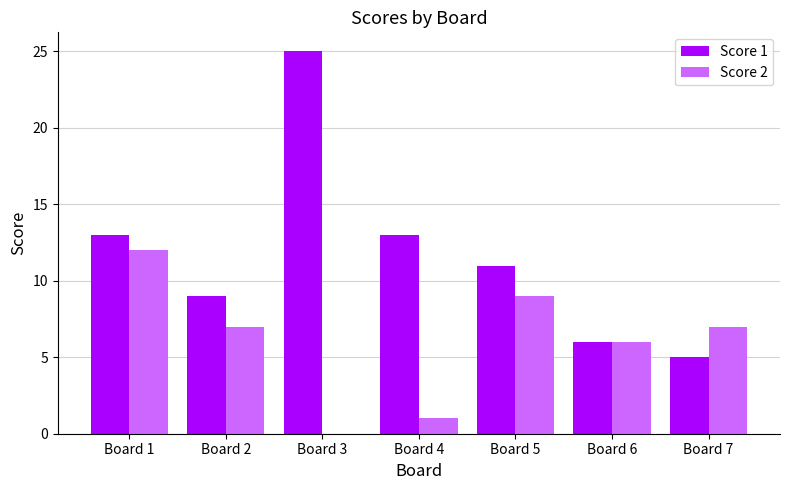

Where does the Score 2 series first go above 7?

Board 1